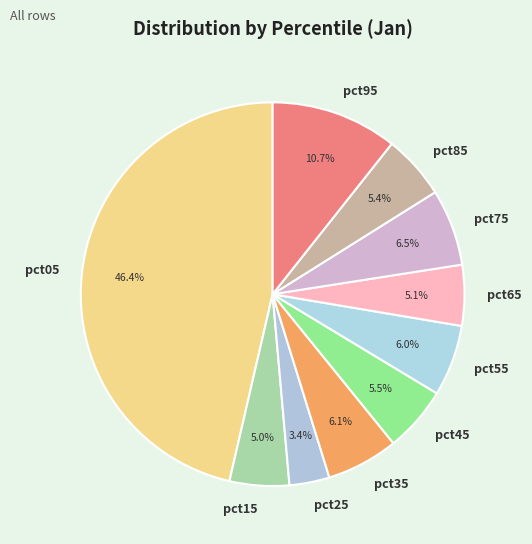

Which slice is the largest?

pct05